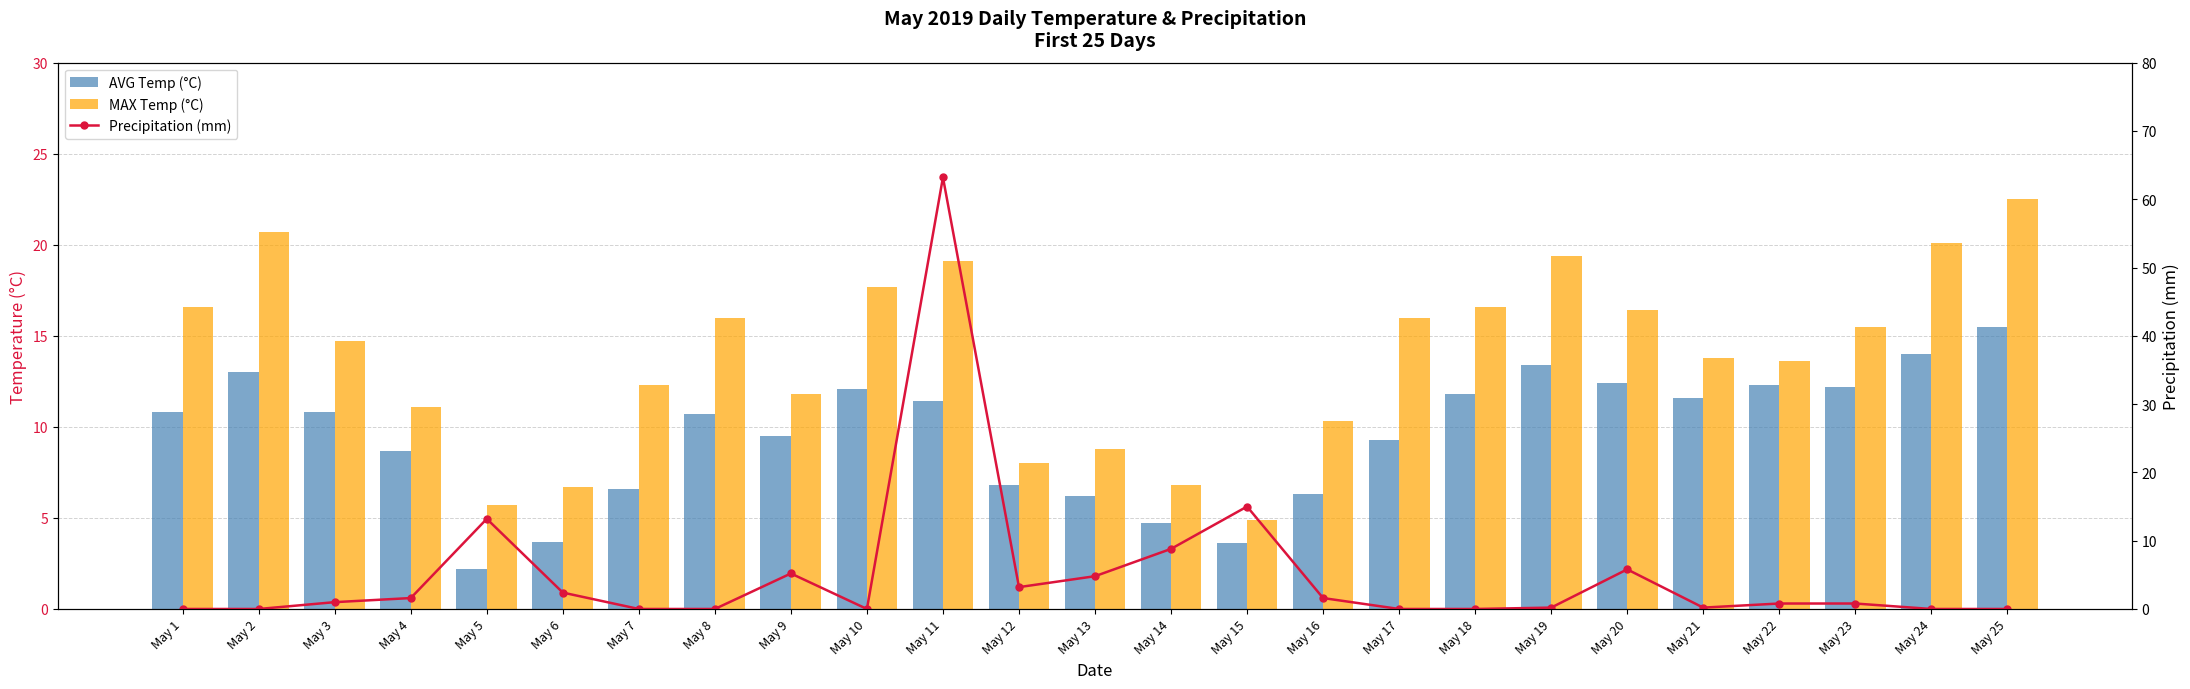

Reading left to right, list all the values displayed in this chart.

AVG Temp (°C): 10.8	13.0	10.8	8.7	2.2	3.7	6.6	10.7	9.5	12.1	11.4	6.8	6.2	4.7	3.6	6.3	9.3	11.8	13.4	12.4	11.6	12.3	12.2	14.0	15.5
MAX Temp (°C): 16.6	20.7	14.7	11.1	5.7	6.7	12.3	16.0	11.8	17.7	19.1	8.0	8.8	6.8	4.9	10.3	16.0	16.6	19.4	16.4	13.8	13.6	15.5	20.1	22.5
Precipitation (mm): 0.0	0.0	1.0	1.6	13.2	2.4	0.0	0.0	5.2	0.0	63.2	3.2	4.8	8.8	15.0	1.6	0.0	0.0	0.2	5.8	0.2	0.8	0.8	0.0	0.0